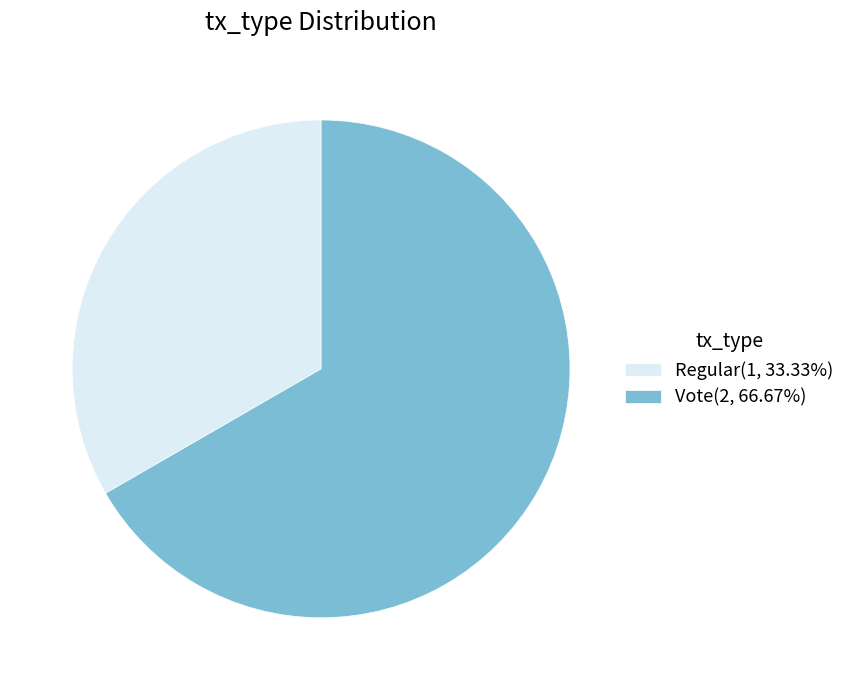

Is it true that Regular is 45% of the pie?

False